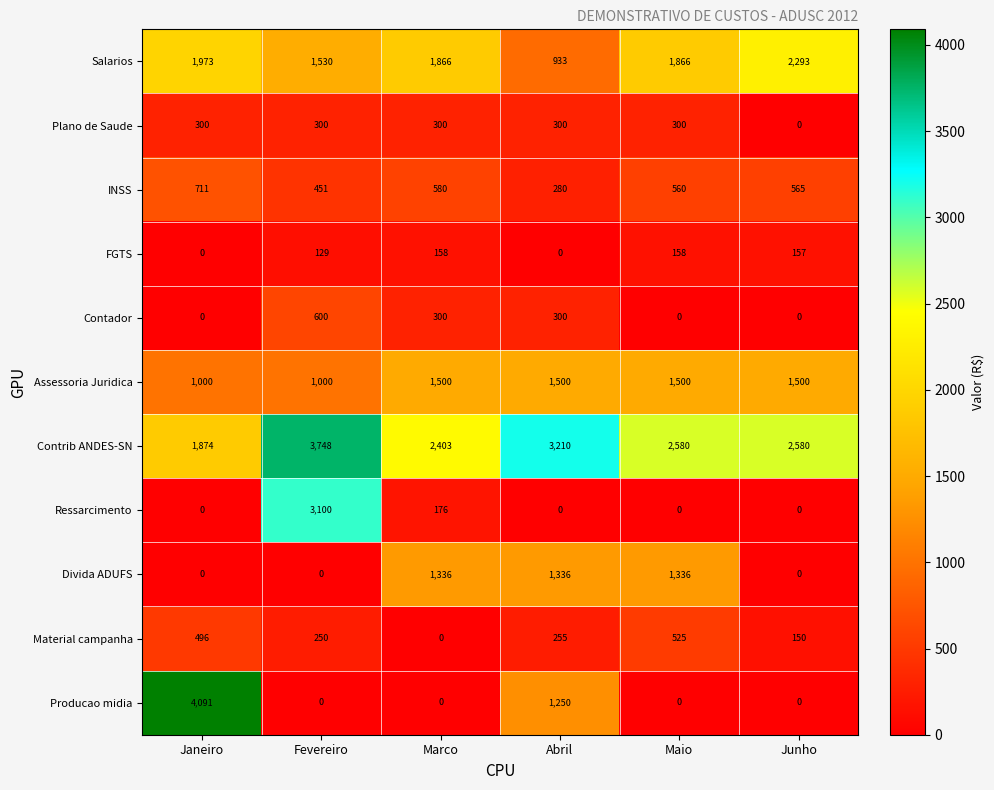

What is the average value of the Assessoria Juridica series?

1333